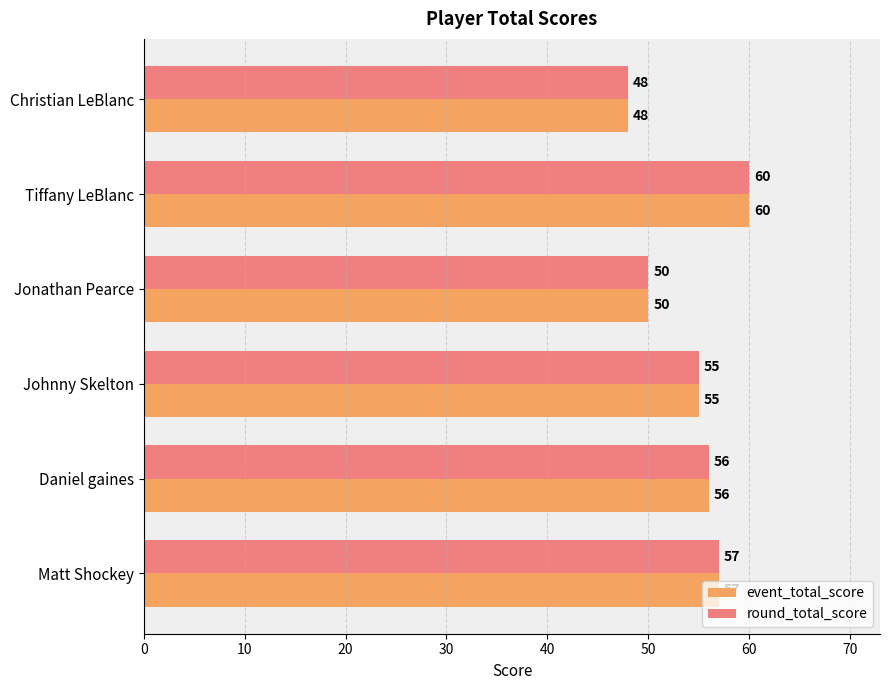

What is the highest value of the event_total_score series?

60